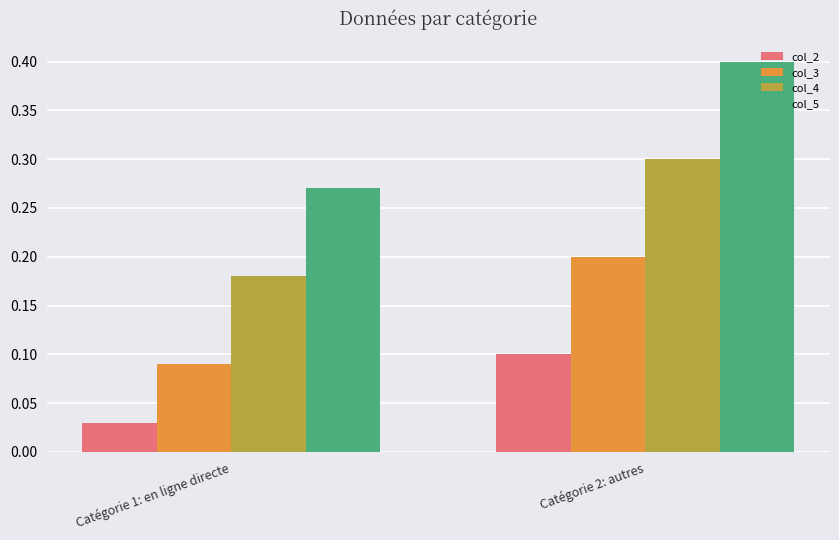

What is the sum of all col_5 values?

0.7